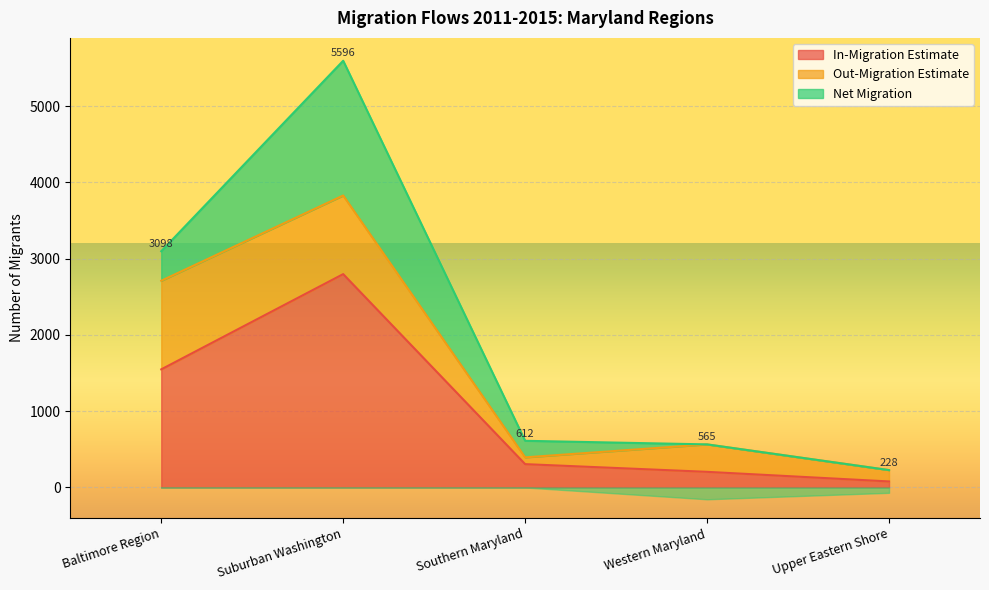

What is the label of the 3rd point from the right?

Southern Maryland